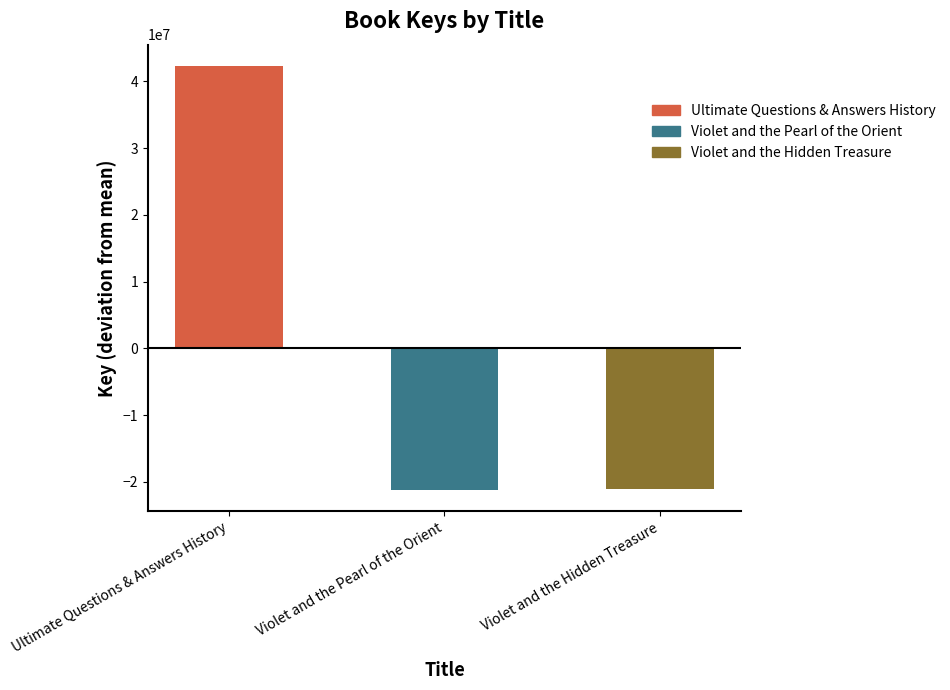

What is the value of the 1st bar from the left?

42309268